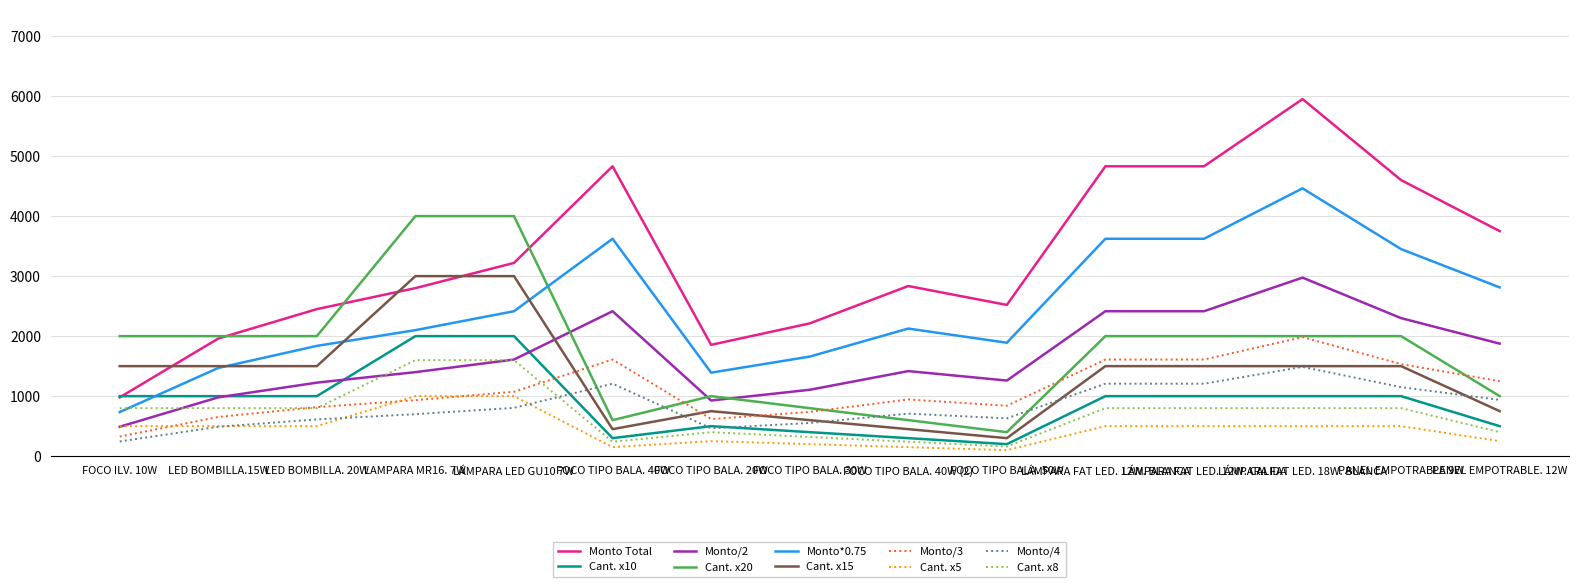

True or false: Monto Total and Monto/2 cross at least once.

False